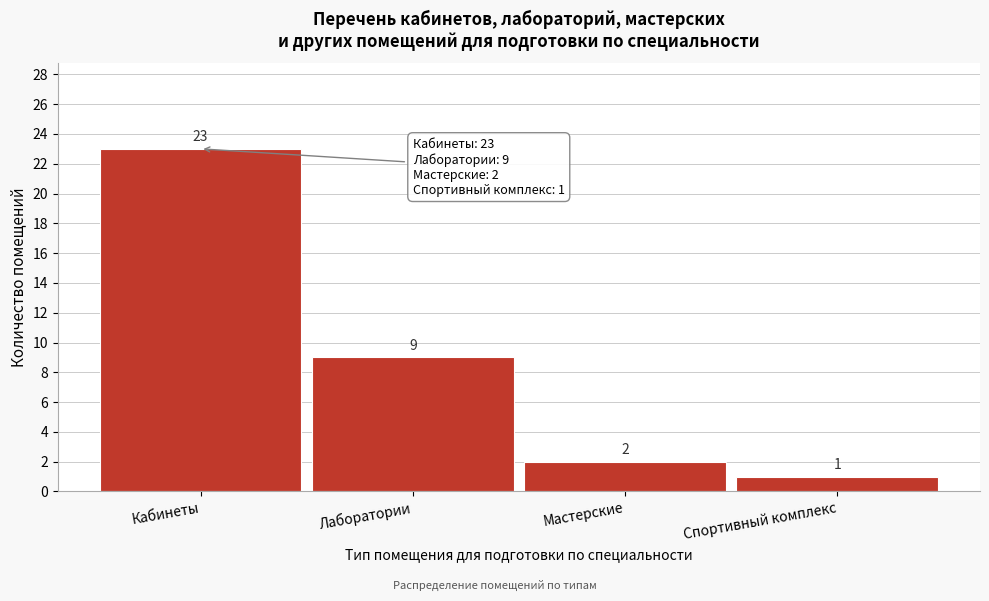

Reading left to right, extract all data points from this chart.

Кабинеты=23	Лаборатории=9	Мастерские=2	Спортивный комплекс=1